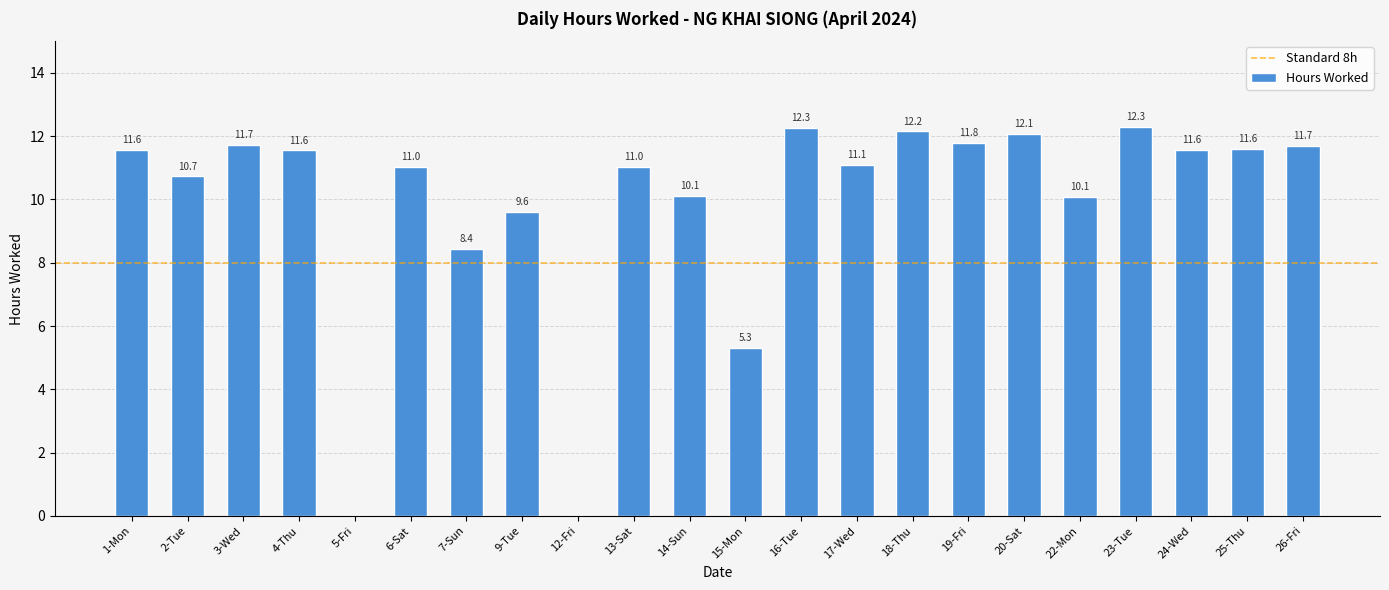

How many data points are above 11?

14